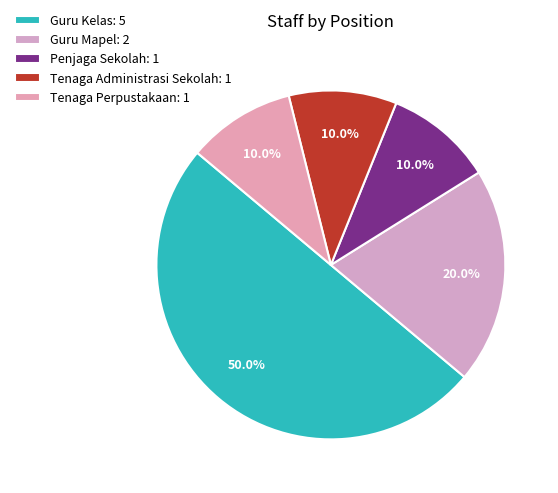

Is it true that Tenaga Administrasi Sekolah is 18% of the pie?

False